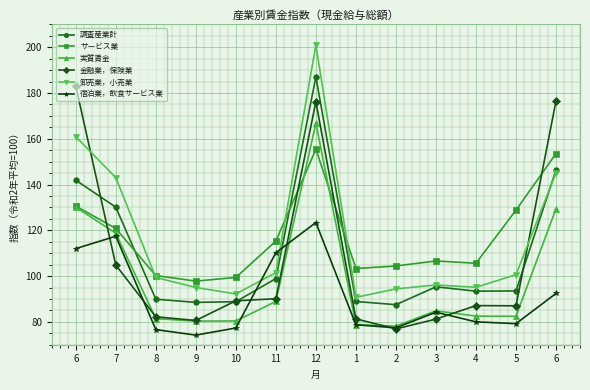

What are all the series names shown in the legend?

調査産業計, サービス業, 実質賃金, 金融業，保険業, 卸売業，小売業, 宿泊業，飲食サービス業